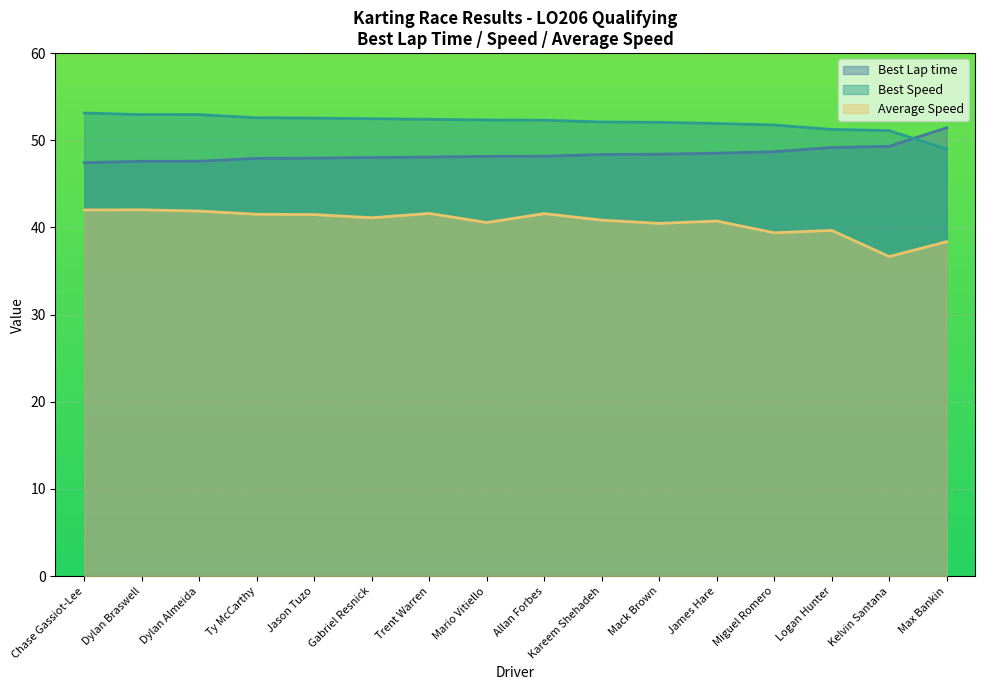

Is it true that Total Time equals 12.8 at Logan Hunter?

False